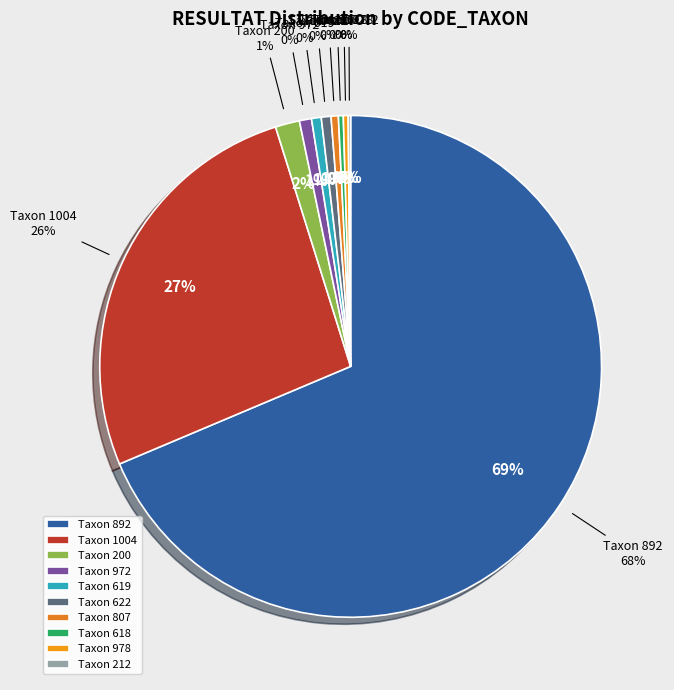

Which slice represents more than half of the pie?

892